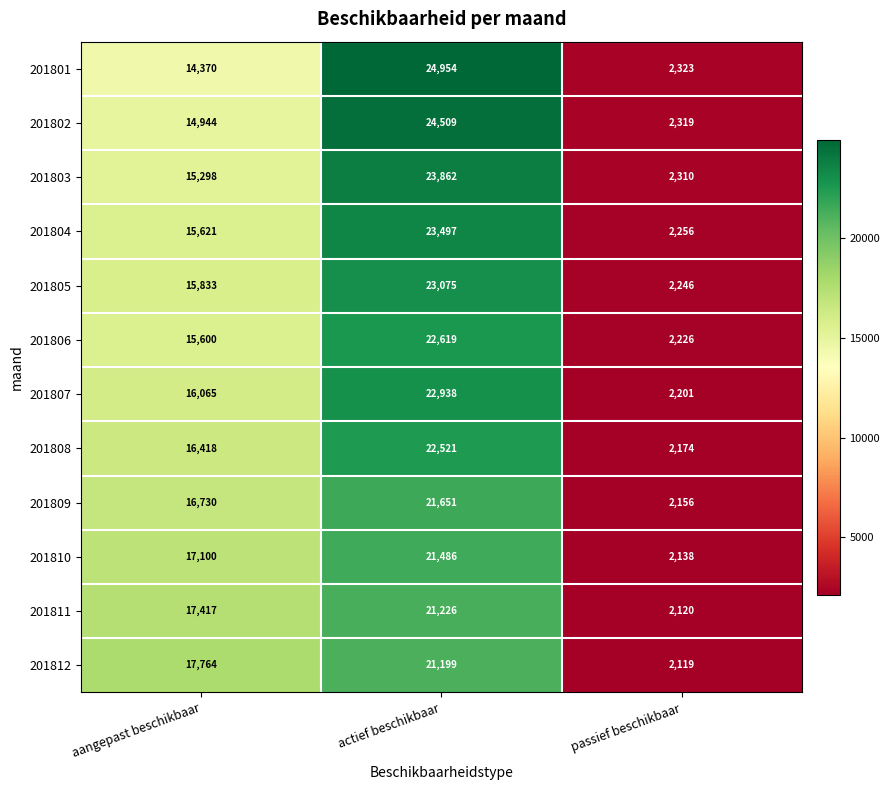

How many values in the 201805 series are below 15833?

1